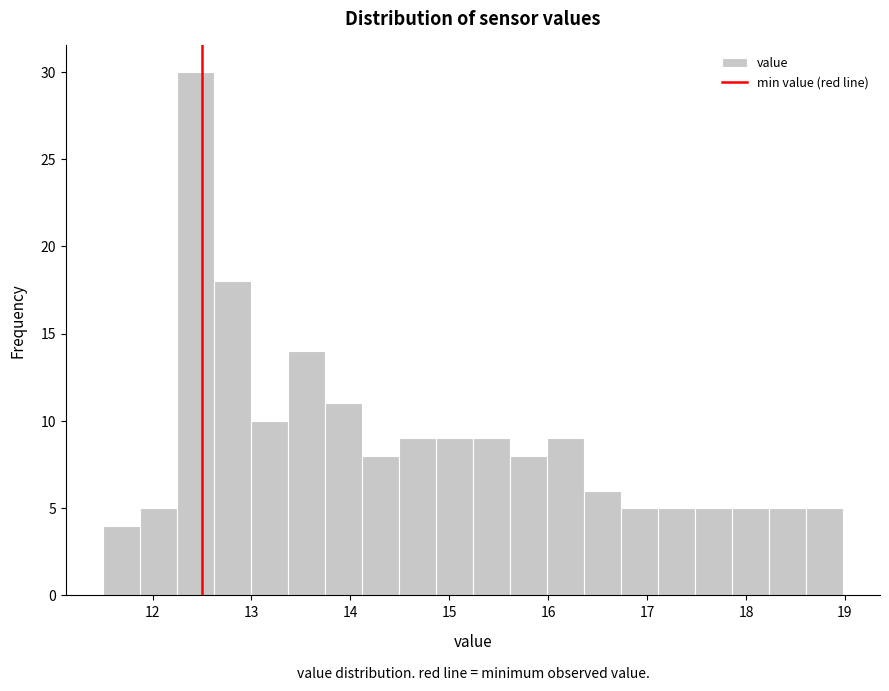

Around what value on the x-axis is the tallest bar? Give the approximate position of its centre, as read against the axis.

12.4